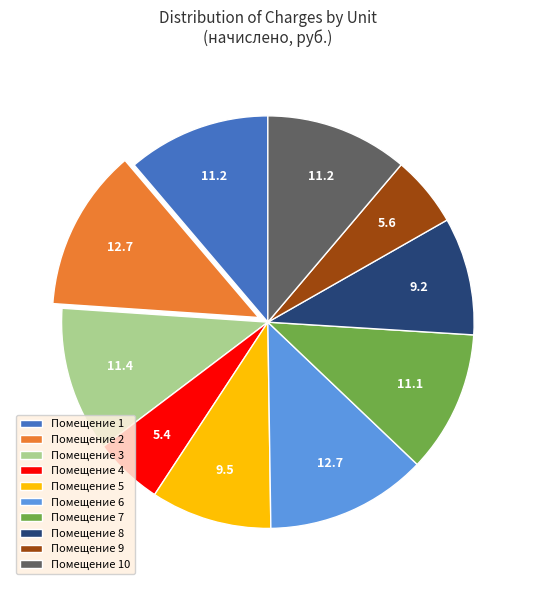

Does any single category account for the majority?

No